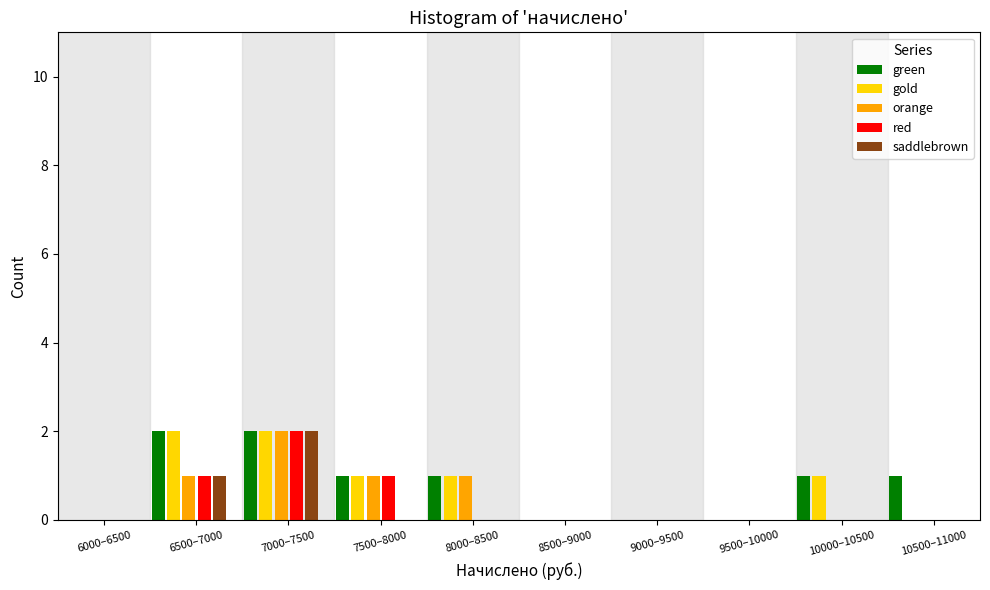

What is the total value across all series at 6500–7000?

7